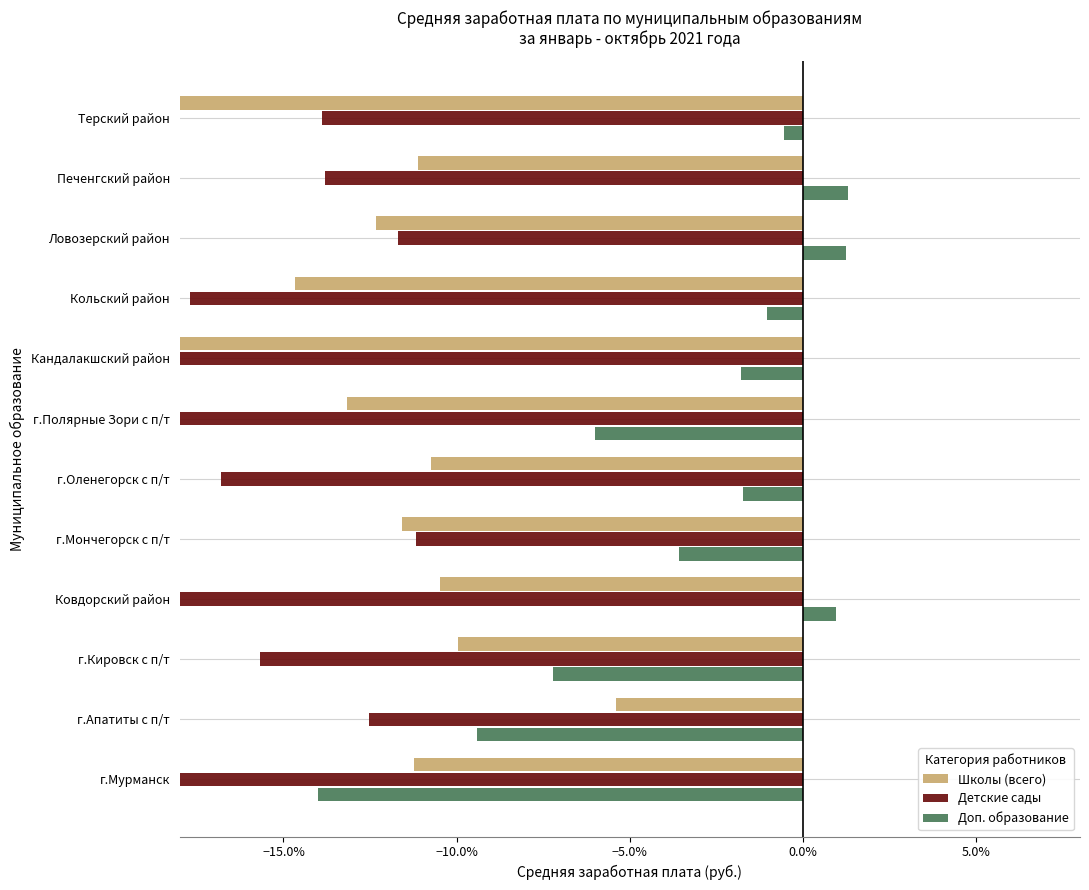

What are all the series names shown in the legend?

Школы (всего), Детские сады, Доп. образование